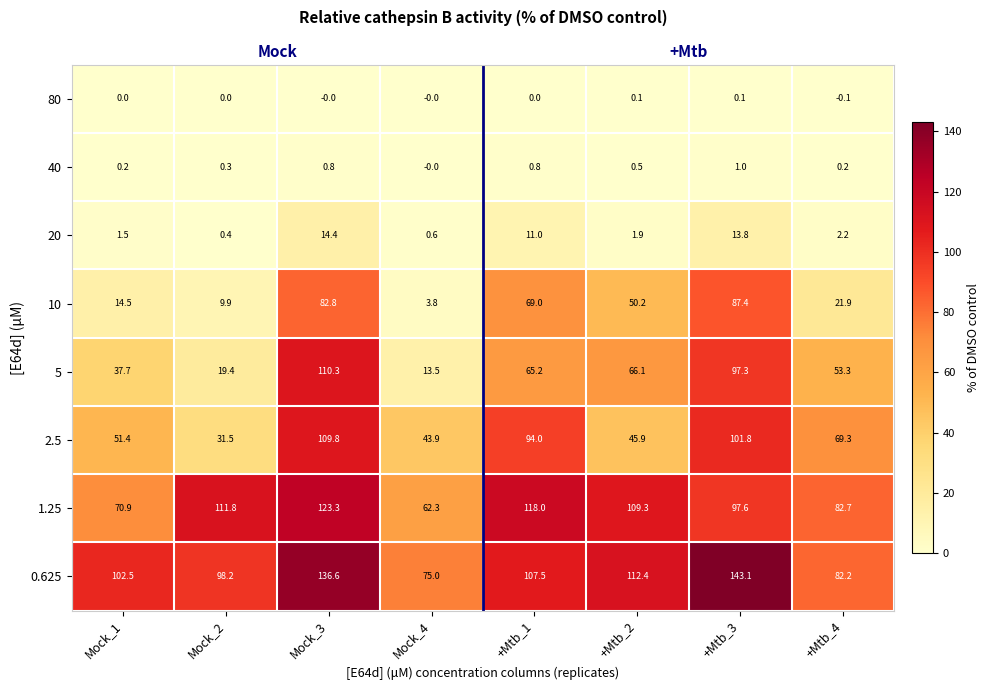

What is the lowest value of the 10 series?

3.8